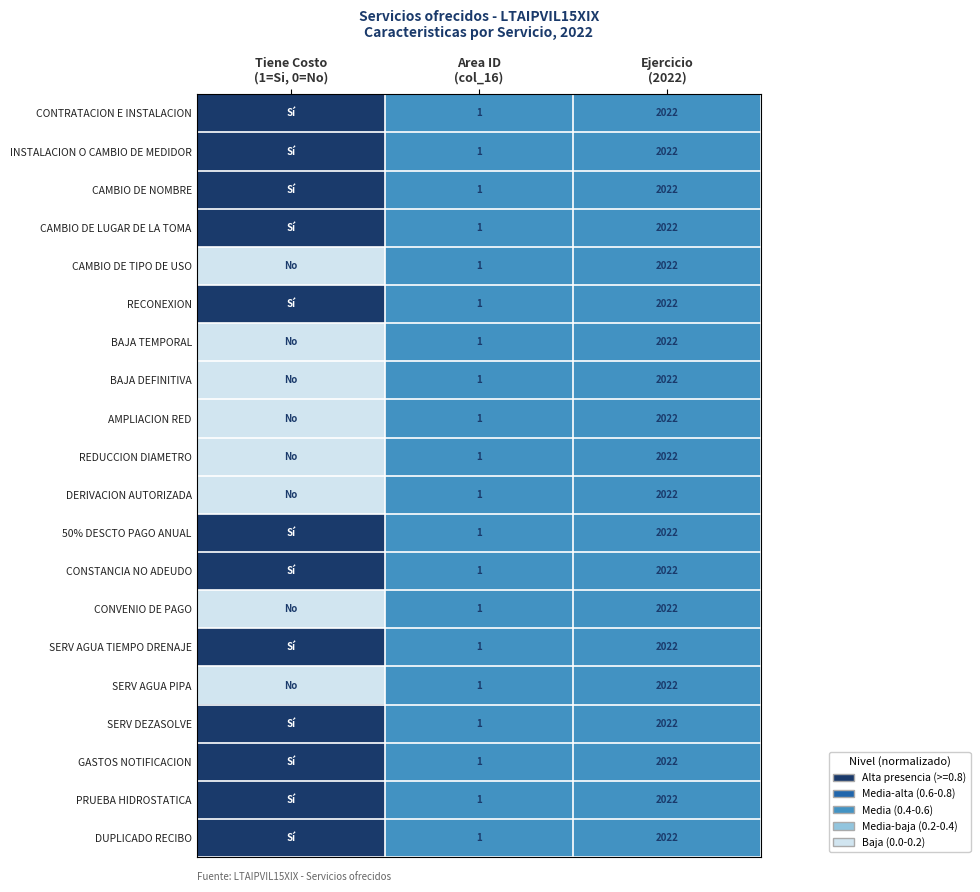

How many distinct data groups are displayed?

20